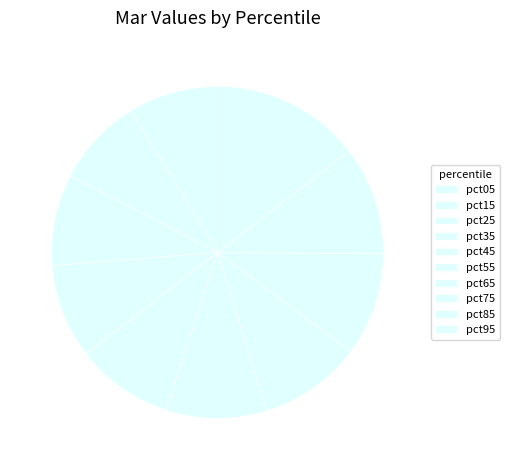

What is the total percentage of pct25 and pct05?

17.6%